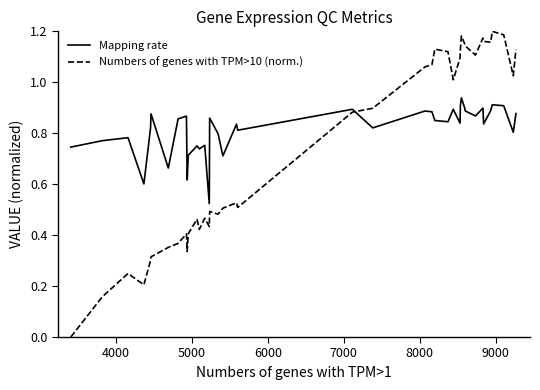

Which series has the largest total across all categories?

Mapping rate